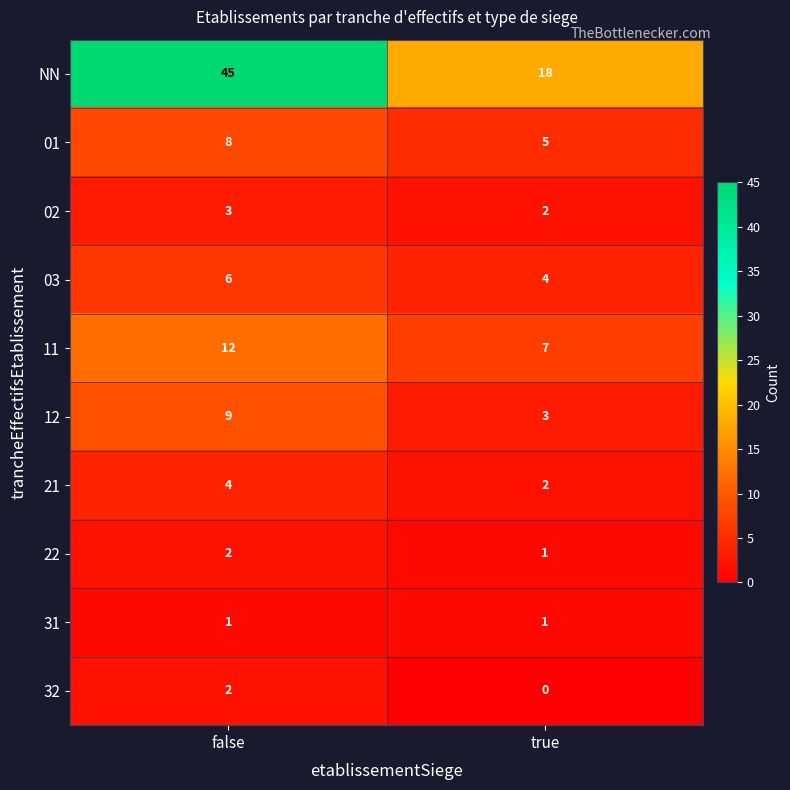

Reading left to right, list all the values displayed in this chart.

NN: 45	18
01: 8	5
02: 3	2
03: 6	4
11: 12	7
12: 9	3
21: 4	2
22: 2	1
31: 1	1
32: 2	0